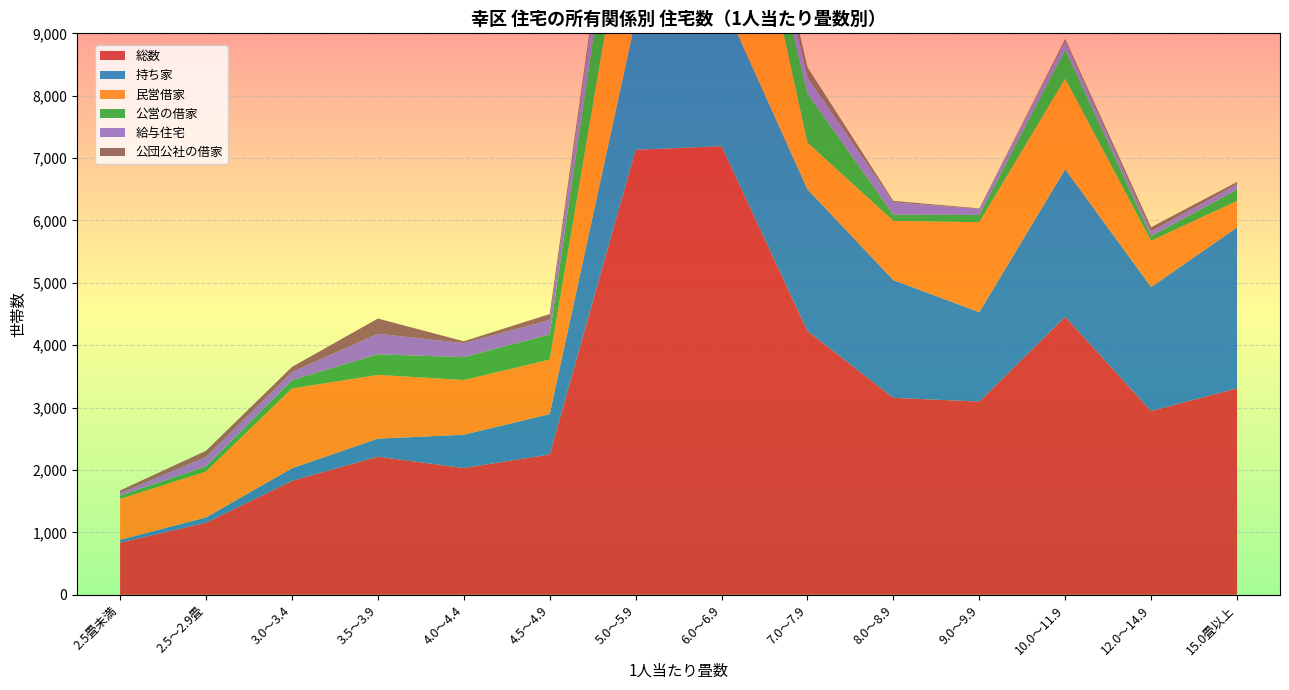

Reading left to right, what are all the values shown in this chart?

総数: 2.5畳未満=836	2.5～2.9畳=1154	3.0～3.4=1826	3.5～3.9=2214	4.0～4.4=2032	4.5～4.9=2250	5.0～5.9=7133	6.0～6.9=7191	7.0～7.9=4229	8.0～8.9=3157	9.0～9.9=3097	10.0～11.9=4455	12.0～14.9=2946	15.0畳以上=3309
持ち家: 2.5畳未満=45	2.5～2.9畳=86	3.0～3.4=202	3.5～3.9=289	4.0～4.4=534	4.5～4.9=646	5.0～5.9=2094	6.0～6.9=2370	7.0～7.9=2271	8.0～8.9=1887	9.0～9.9=1434	10.0～11.9=2367	12.0～14.9=1987	15.0畳以上=2580
民営借家: 2.5畳未満=655	2.5～2.9畳=736	3.0～3.4=1279	3.5～3.9=1022	4.0～4.4=876	4.5～4.9=874	5.0～5.9=2673	6.0～6.9=3954	7.0～7.9=748	8.0～8.9=950	9.0～9.9=1442	10.0～11.9=1452	12.0～14.9=742	15.0畳以上=425
公営の借家: 2.5畳未満=54	2.5～2.9畳=83	3.0～3.4=134	3.5～3.9=330	4.0～4.4=367	4.5～4.9=403	5.0～5.9=1676	6.0～6.9=300	7.0～7.9=788	8.0～8.9=98	9.0～9.9=116	10.0～11.9=468	12.0～14.9=74	15.0畳以上=184
給与住宅: 2.5畳未満=36	2.5～2.9畳=150	3.0～3.4=129	3.5～3.9=330	4.0～4.4=225	4.5～4.9=231	5.0～5.9=540	6.0～6.9=407	7.0～7.9=257	8.0～8.9=200	9.0～9.9=97	10.0～11.9=123	12.0～14.9=75	15.0畳以上=81
公団公社の借家: 2.5畳未満=46	2.5～2.9畳=99	3.0～3.4=82	3.5～3.9=243	4.0～4.4=30	4.5～4.9=96	5.0～5.9=150	6.0～6.9=160	7.0～7.9=165	8.0～8.9=22	9.0～9.9=8	10.0～11.9=45	12.0～14.9=68	15.0畳以上=39